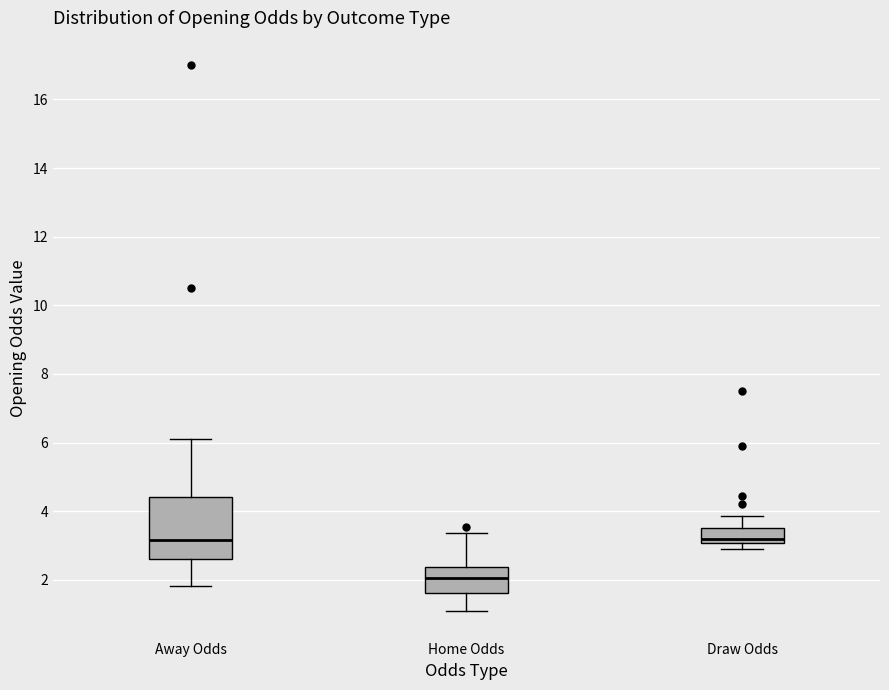

Comparing the boxes themselves (not the whiskers), which one is the tallest?

Away Odds